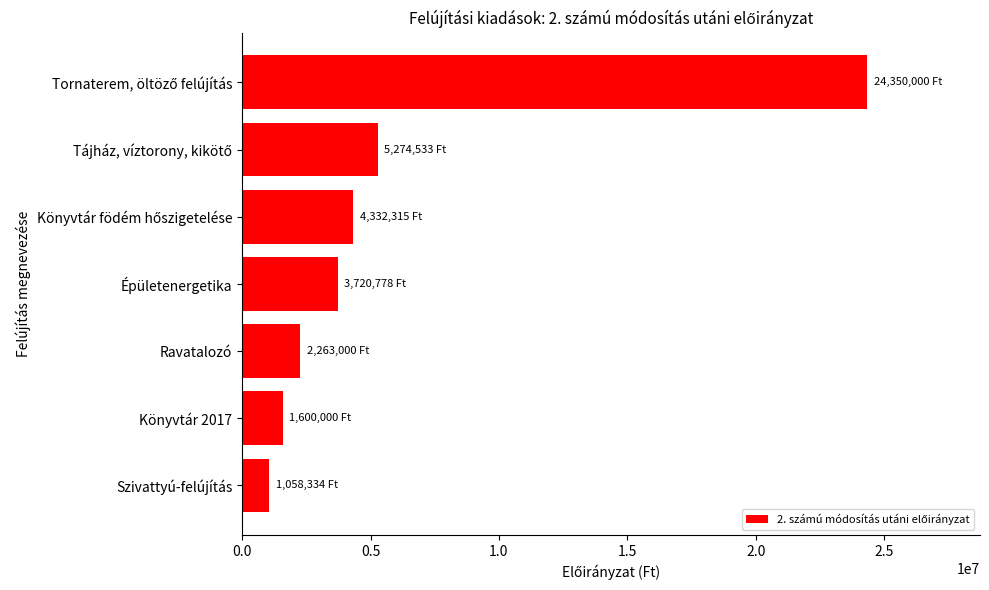

How many categories are shown in the chart?

7